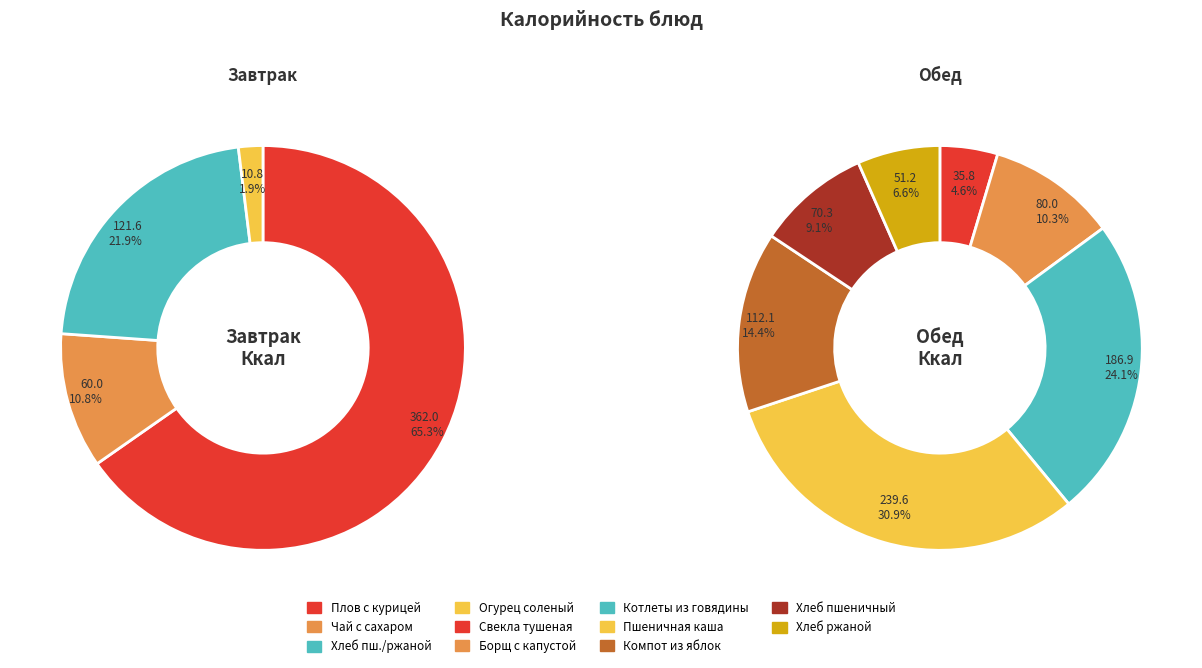

Rank the categories by value from lowest to highest.

Огурец соленый, Свекла тушеная, Хлеб ржаной (обед), Чай с сахаром, Хлеб пшеничный (обед), Борщ с капустой, Компот из яблок, Хлеб пшеничный/ржаной (завтрак), Котлеты из говядины, Пшеничная каша, Плов с курицей